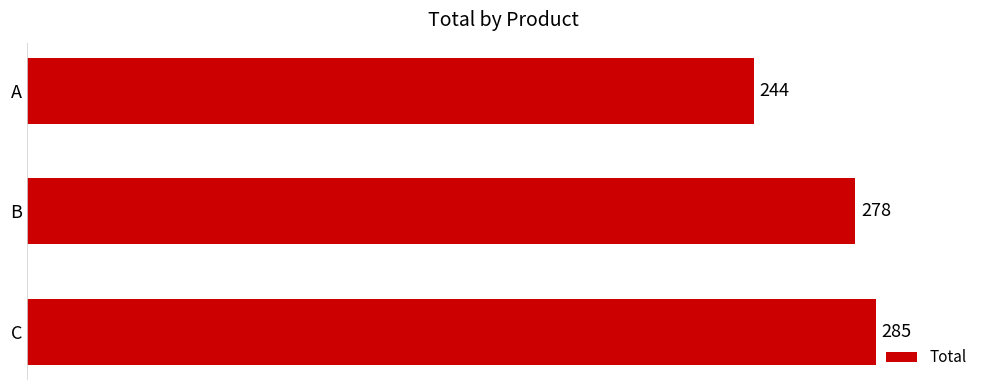

What value does the data have at B?

278